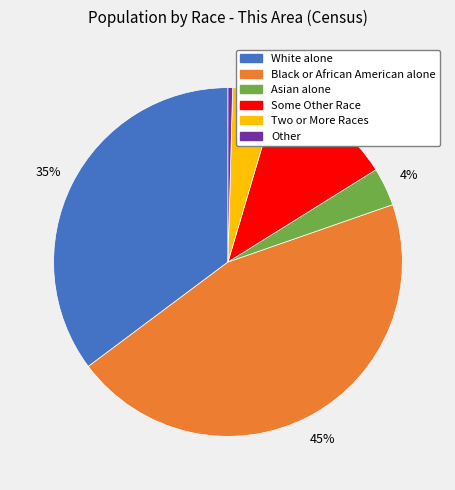

Combined, do Two or More Races and Other account for over 50%?

No